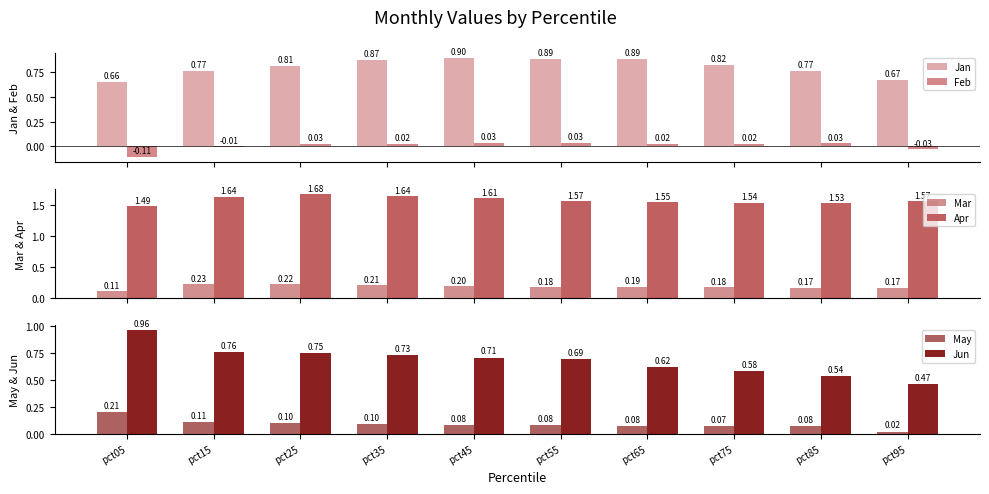

Between pct25 and pct85, which series saw the biggest shift?

Jun